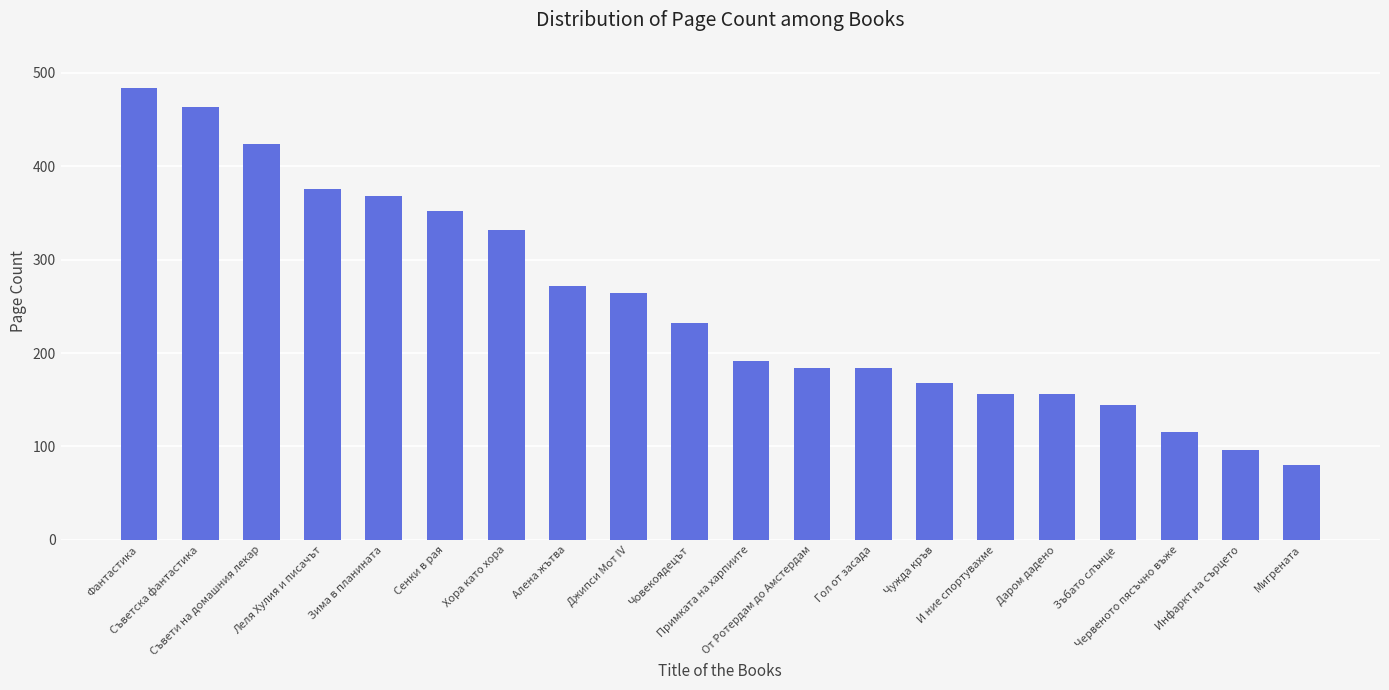

Where does the data first go above 232?

Фантастика